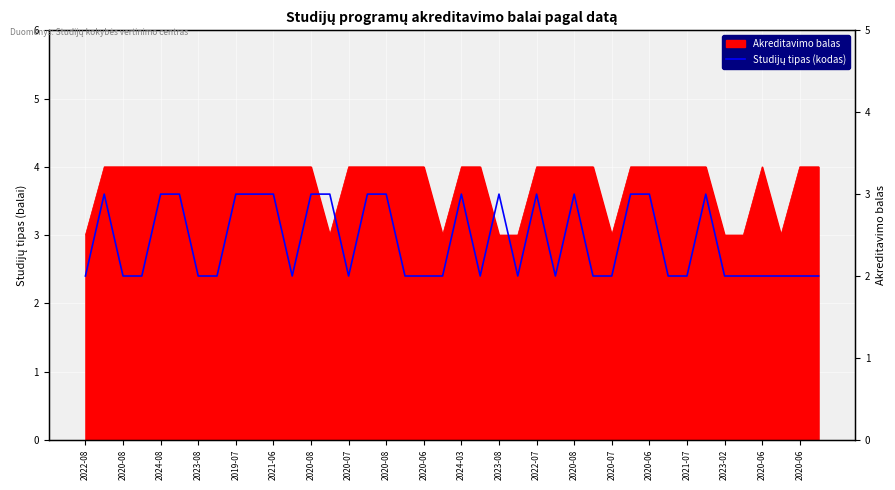

The value at 2020-06 is 1. True or false?

False